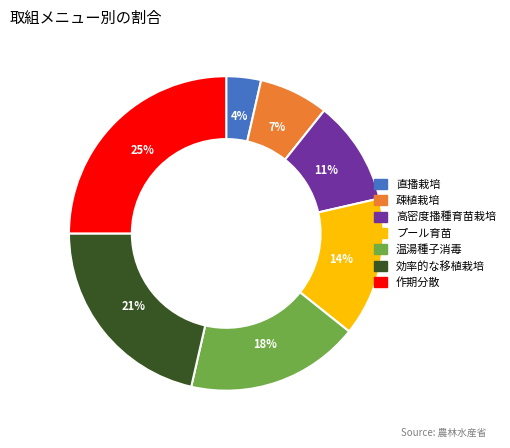

To the nearest percent, what is the combined percentage of 効率的な移植栽培 and 直播栽培?

25%